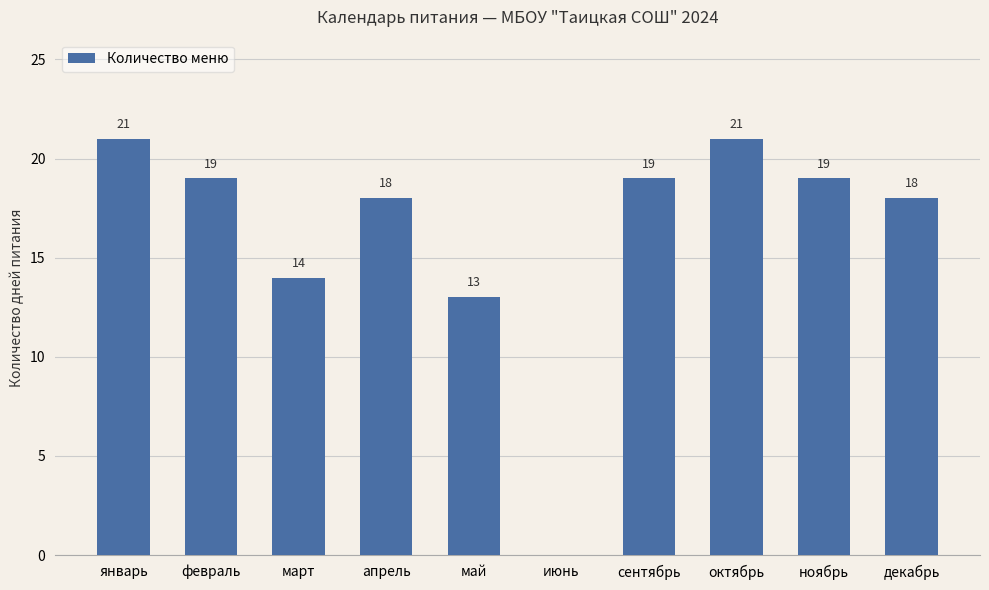

How many positive values are there?

9